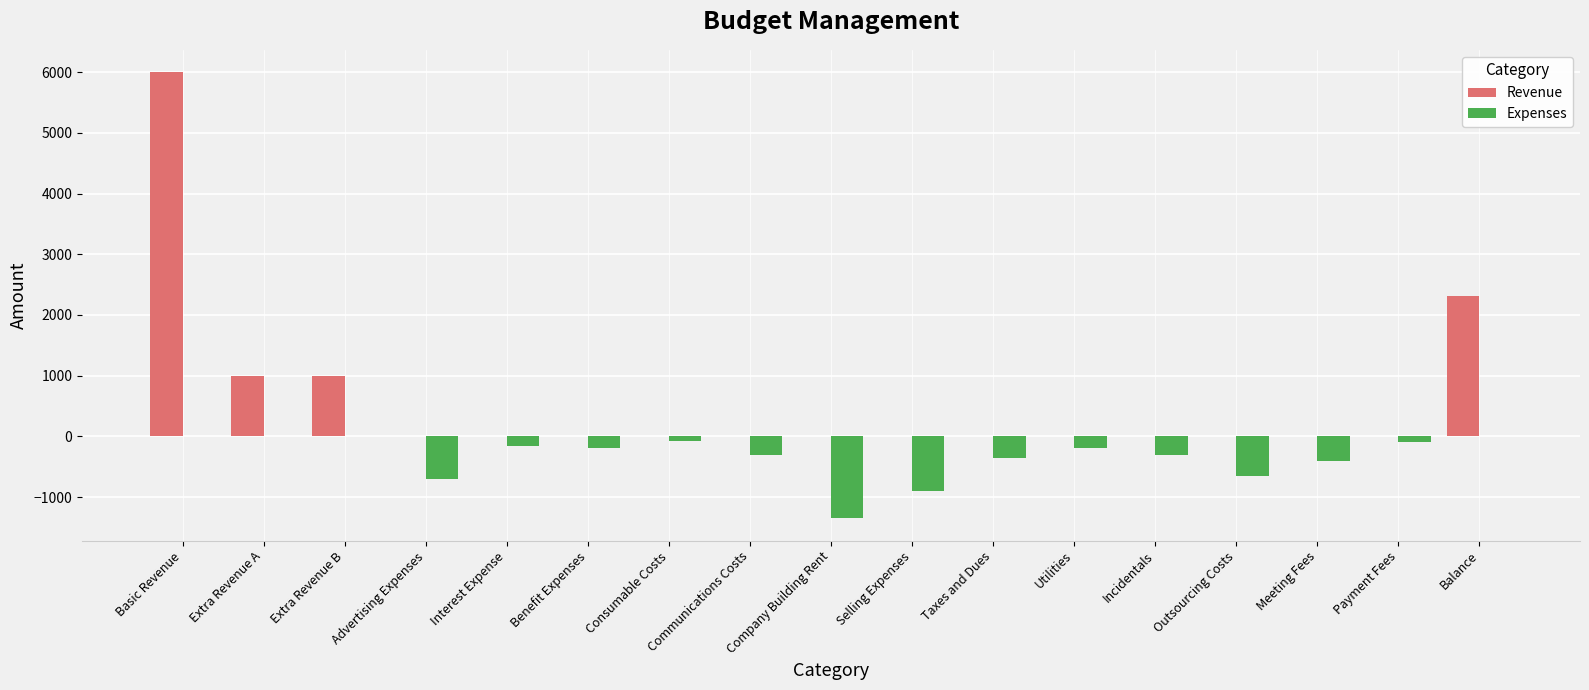

What are all the series names shown in the legend?

Revenue, Expenses